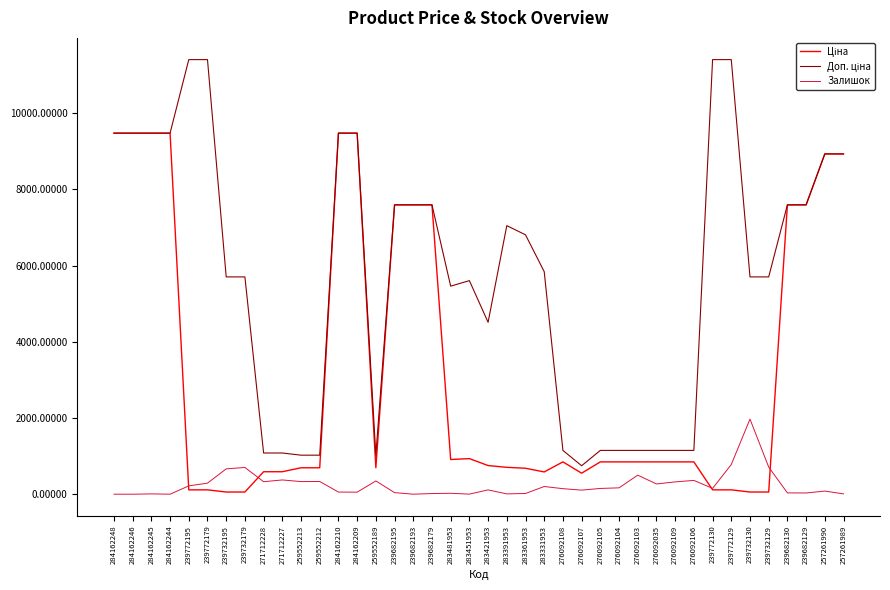

Where is the first local maximum for Доп. ціна?

283451953